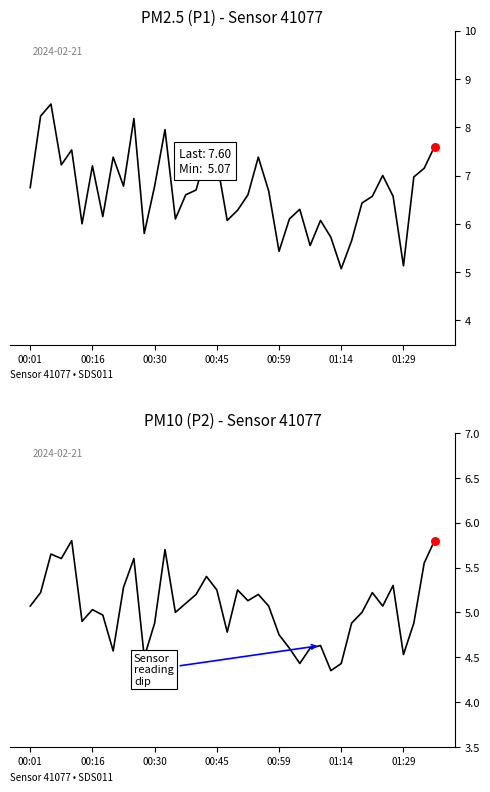

Which series has the largest Y range (max minus min)?

P1